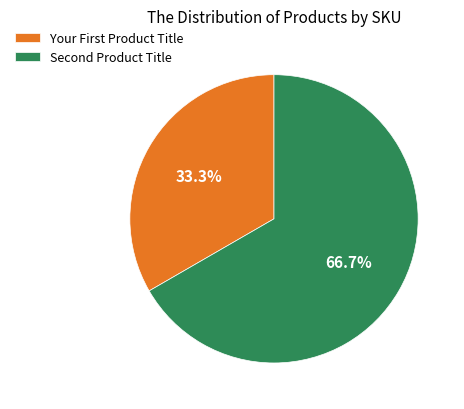

To the nearest percent, what is the difference between the largest and smallest slice percentages?

33%